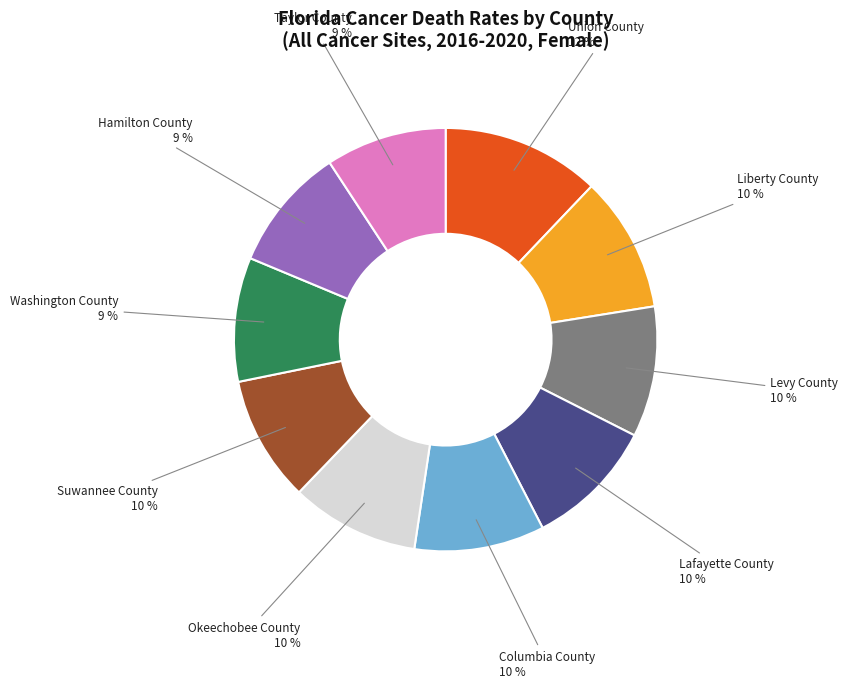

To the nearest percent, what portion does Okeechobee County represent?

10%